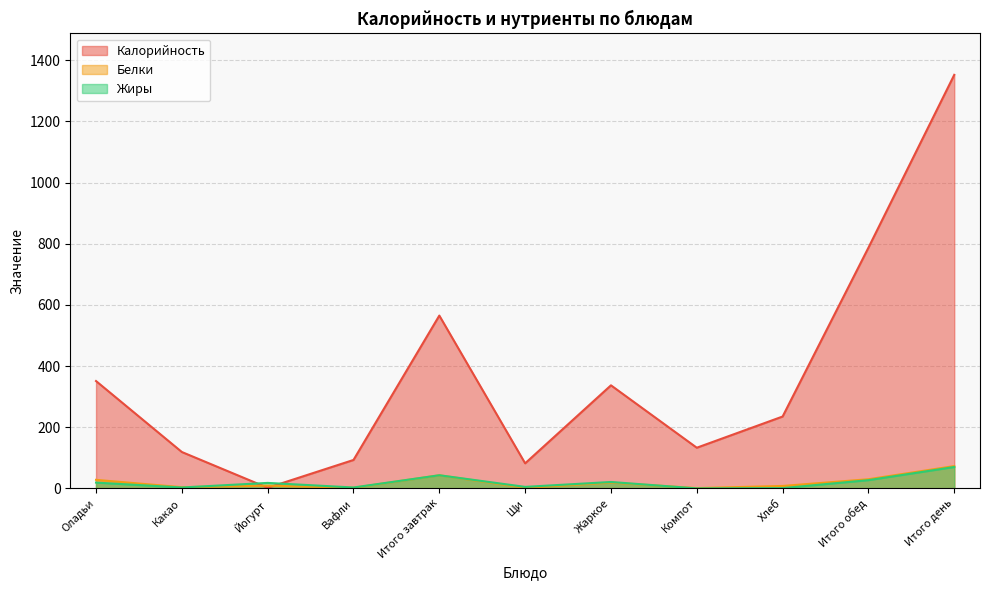

Count the number of categories in the chart.

11